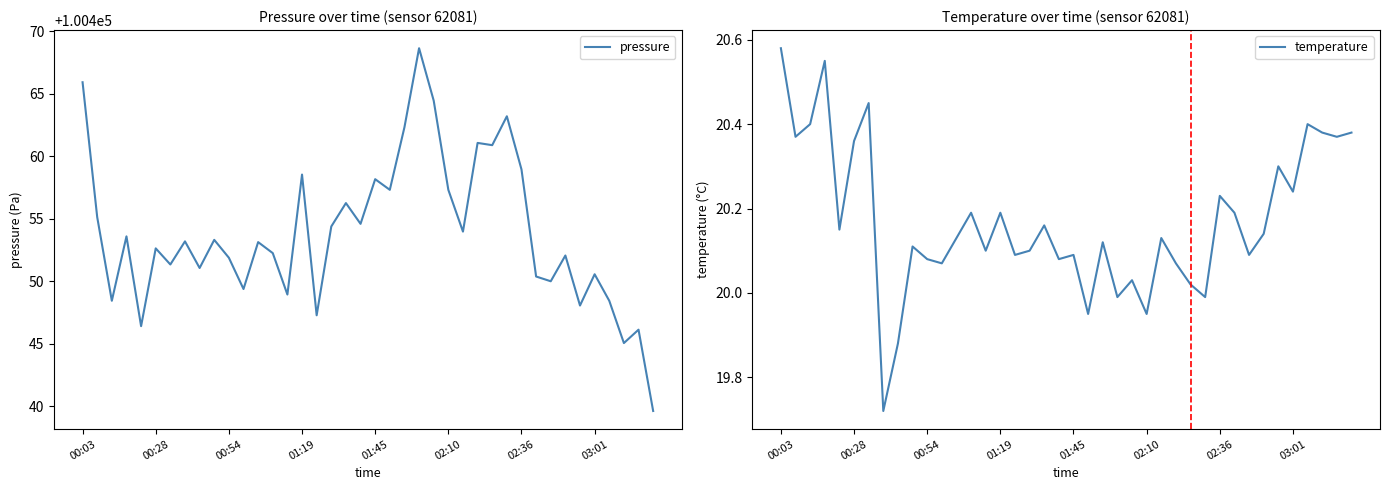

Which category has the highest value across all series?

23